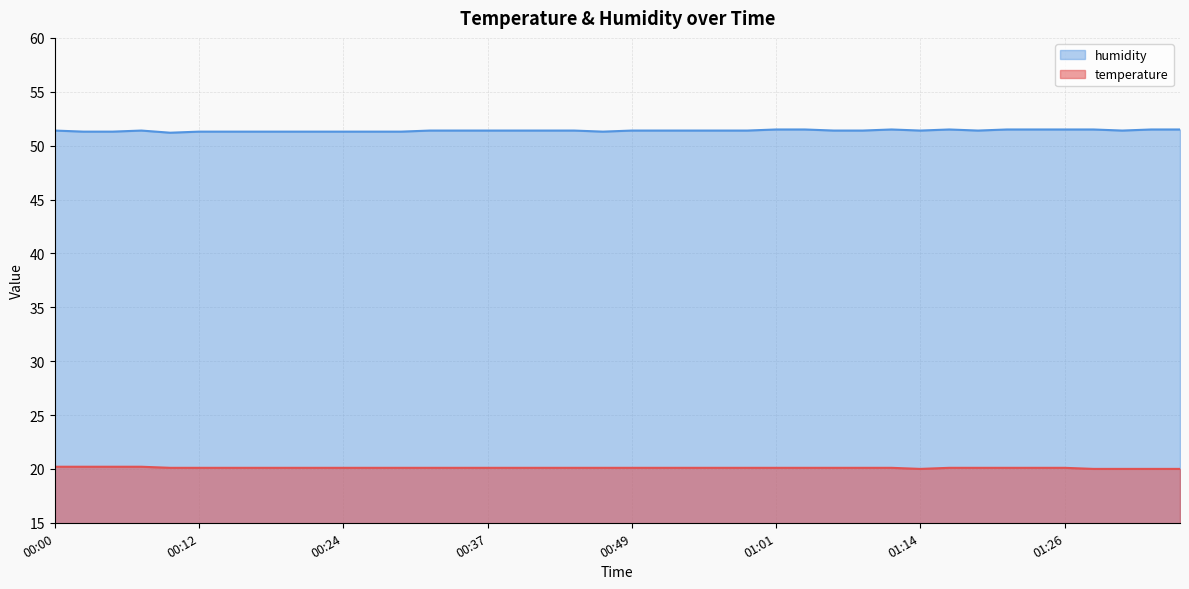

What is the maximum value for humidity?

51.5